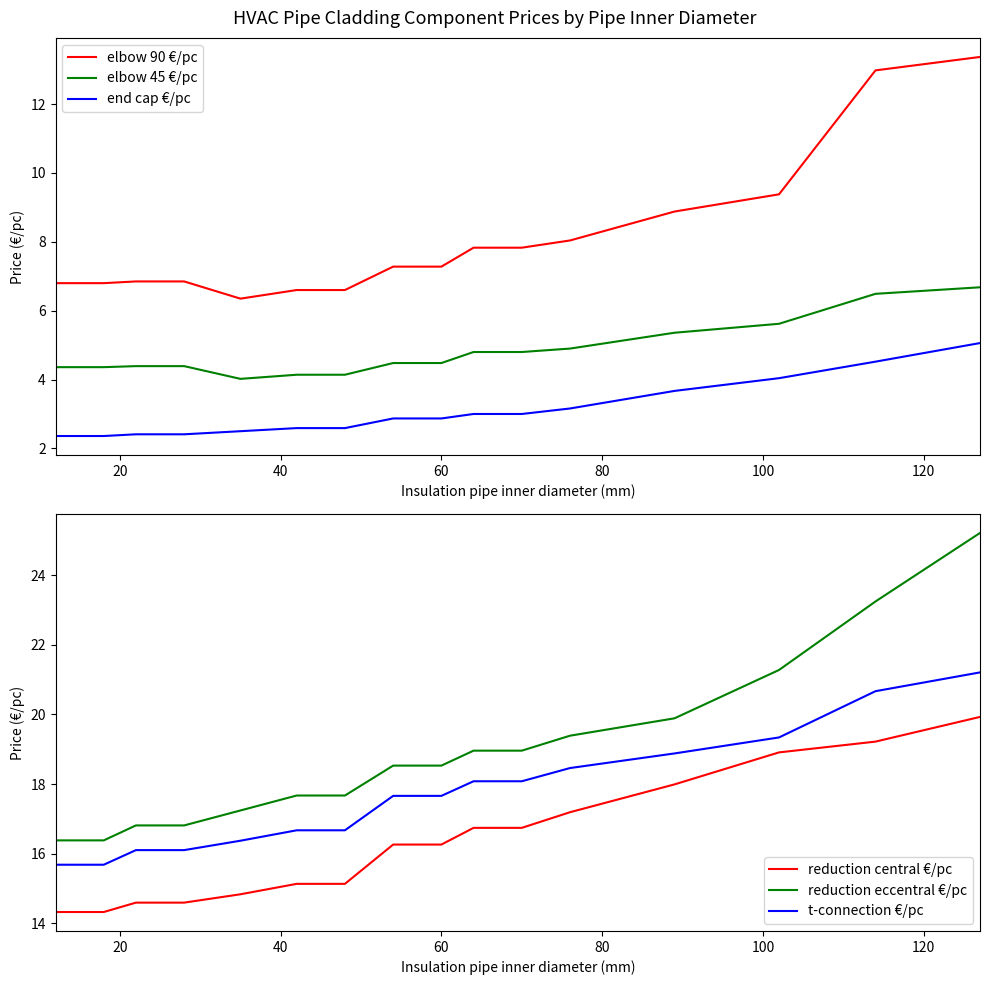

What is the average value of the elbow 90 €/pc series?

8.0